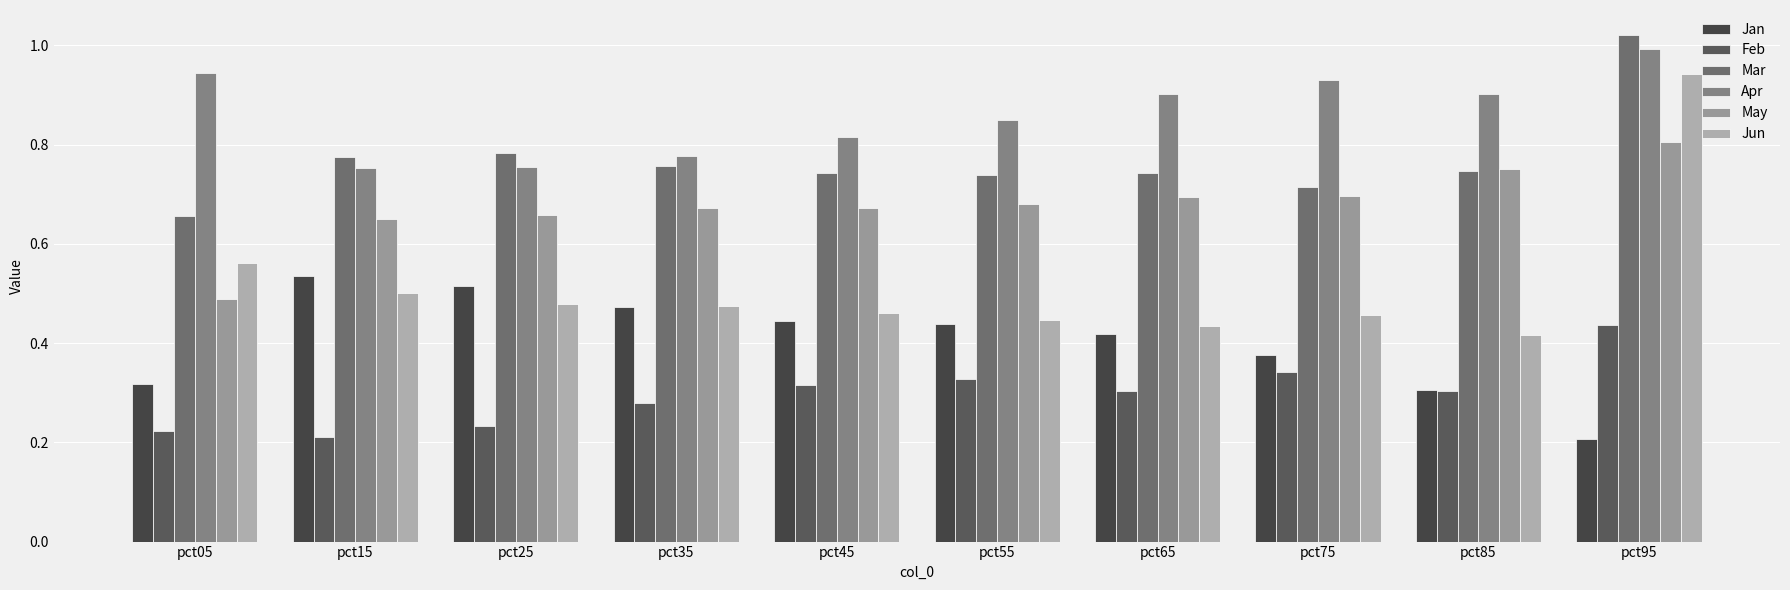

True or false: Jun has a value of 1.6 at pct95.

False